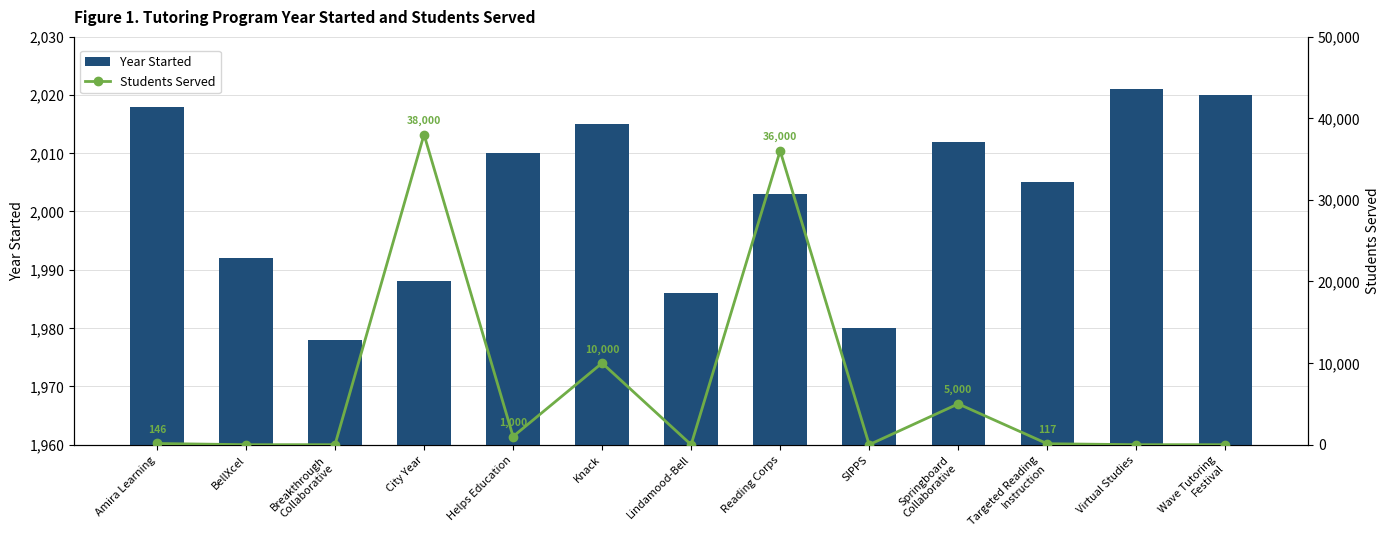

What is the average value of the Year Started series?

2002